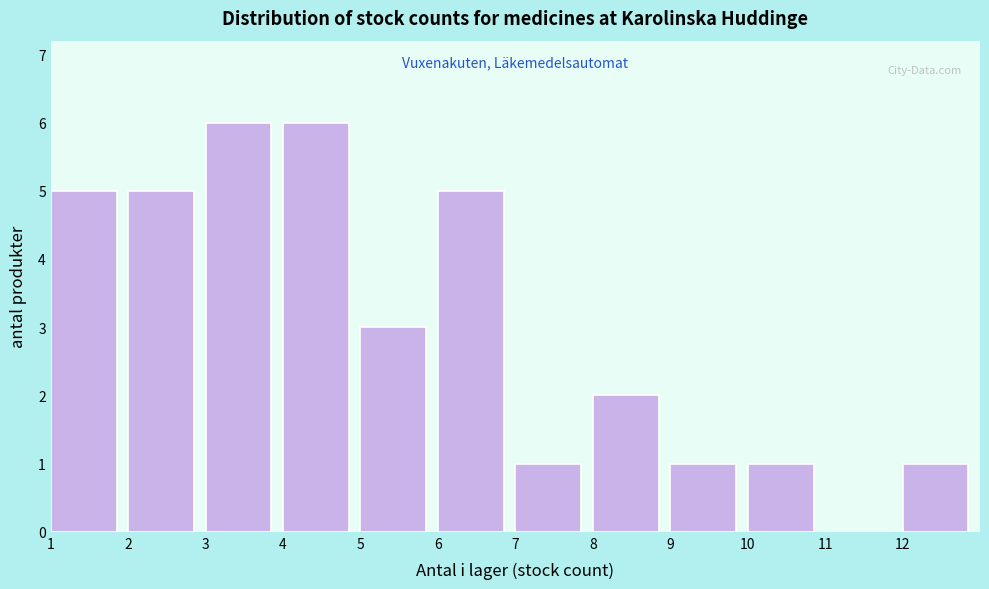

Reading left to right, list every bar in this chart as the range it spans on the x-axis followed by its height. The values are not printed on the chart, so give them approximately, as read against the axis.

1 to 2: 5
2 to 3: 5
3 to 4: 6
4 to 5: 6
5 to 6: 3
6 to 7: 5
7 to 8: 1
8 to 9: 2
9 to 10: 1
10 to 11: 1
11 to 12: 0
12 to 13: 1